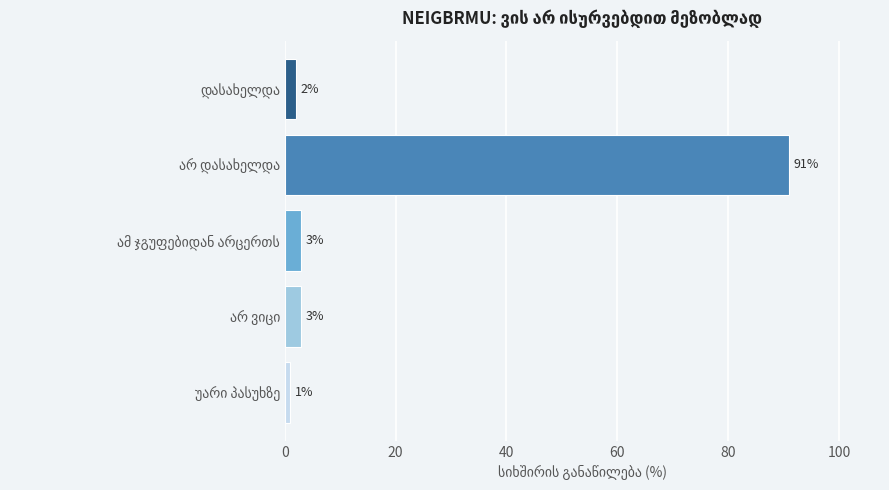

What is the difference between the maximum and minimum values?

90